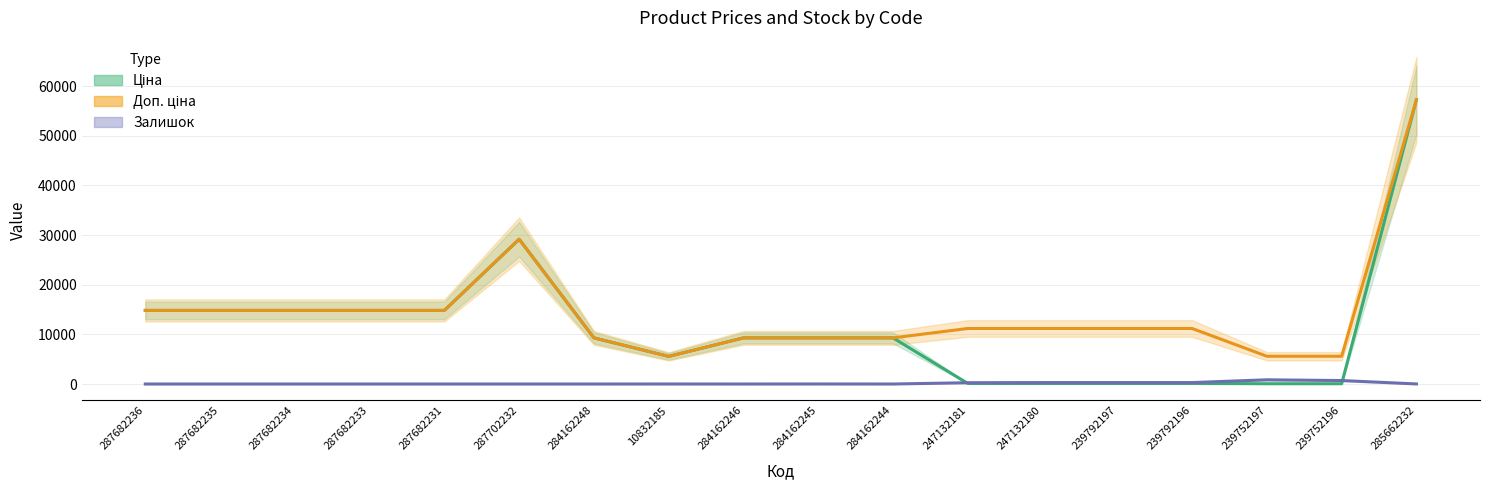

Reading right to left, transcribe all the data shown in this chart.

Ціна: 57258.0	55.9	55.9	111.8	111.8	111.8	111.8	9290.5	9290.5	9290.5	5560.3	9290.5	29152.3	14817.6	14817.6	14817.6	14817.6	14817.6
Доп. ціна: 57258.0	5591.0	5591.0	11182.0	11182.0	11182.0	11182.0	9290.5	9290.5	9290.5	5560.3	9290.5	29152.3	14817.6	14817.6	14817.6	14817.6	14817.6
Залишок: 13.0	698.0	845.0	290.0	289.0	290.0	260.0	0.0	8.0	0.0	3.0	0.0	0.0	0.0	0.0	0.0	0.0	0.0